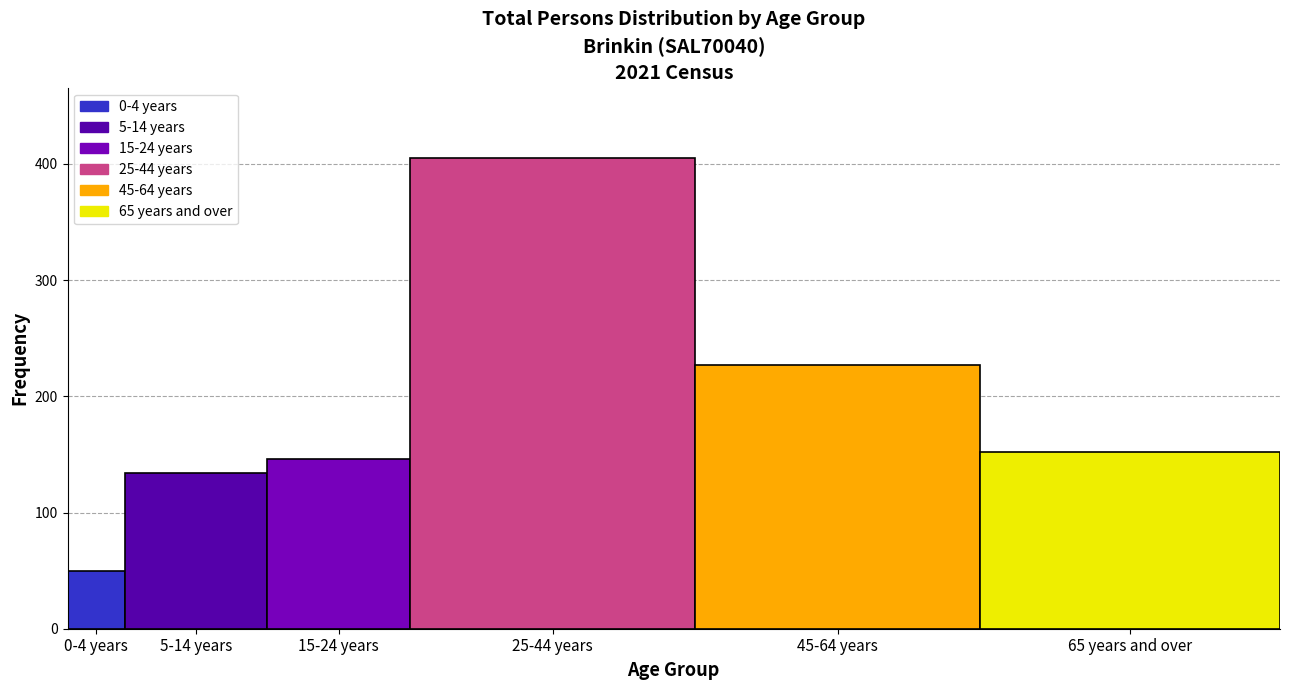

Reading left to right, extract all data points from this chart.

50	134	146	405	227	152